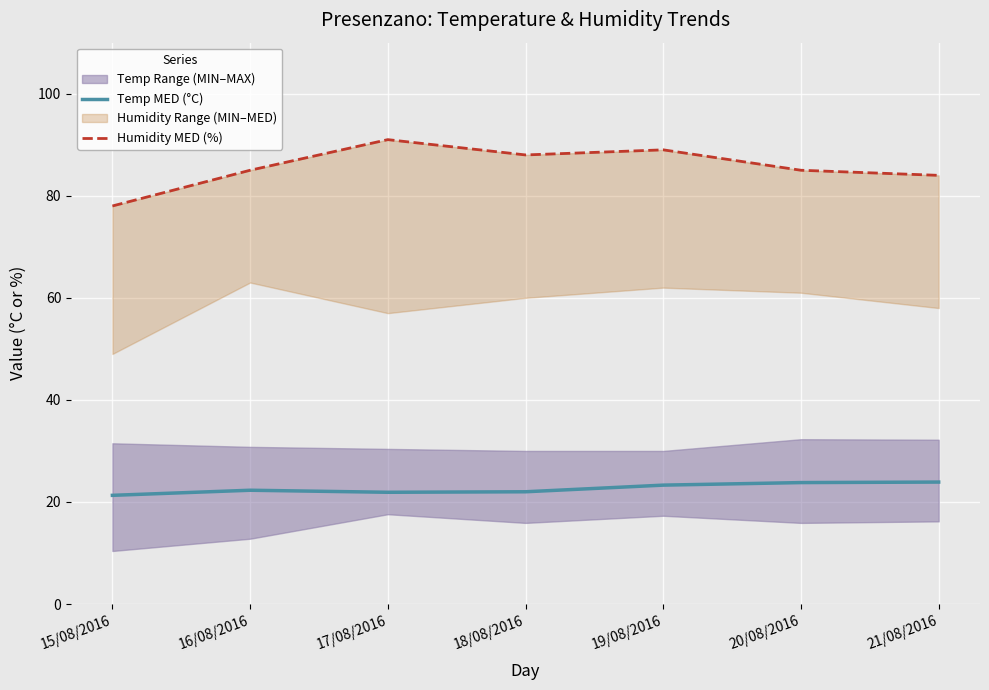

The value of Temp MED (°C) at 18/08/2016 is 22.0. True or false?

True